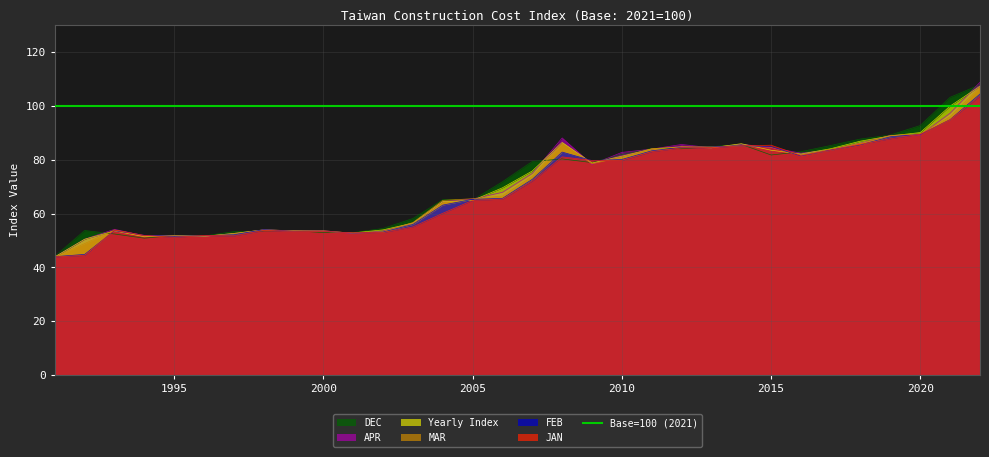

Where is the first local maximum for JAN?

1993